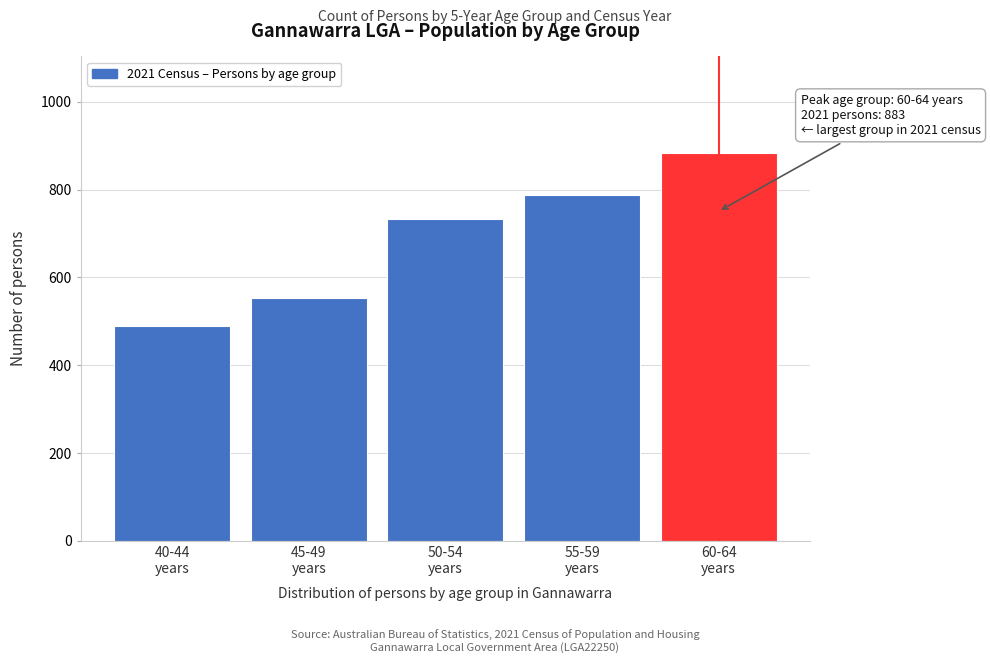

Reading left to right, extract all data points from this chart.

489	553	732	787	883